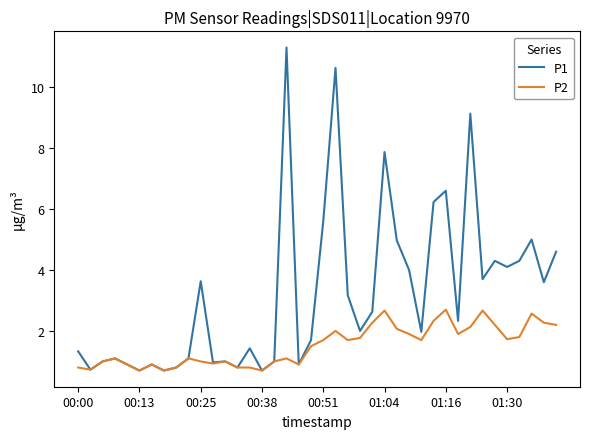

Which series has the widest spread of values?

P1